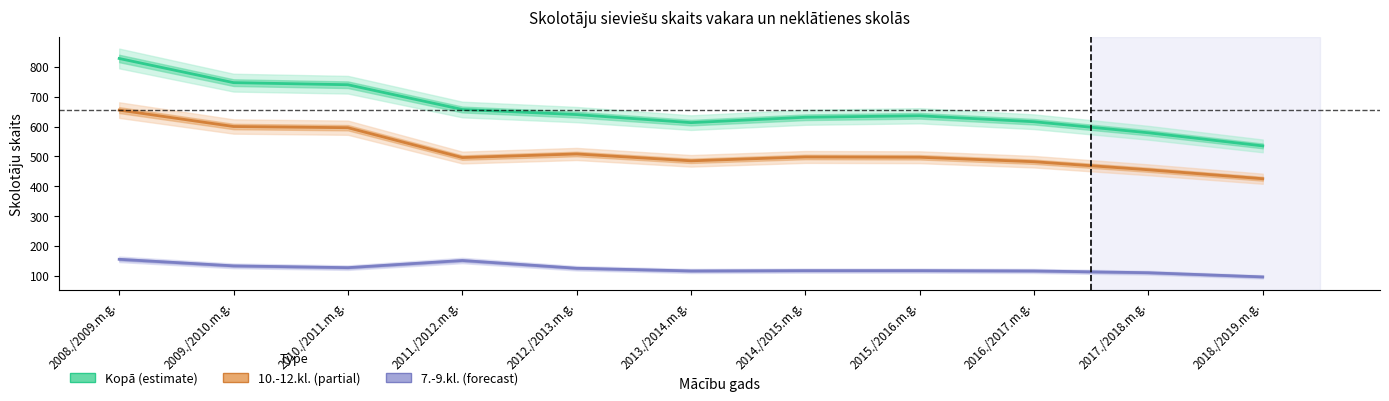

Where does the Kopā (estimate) series first go above 636?

2008./2009.m.g.